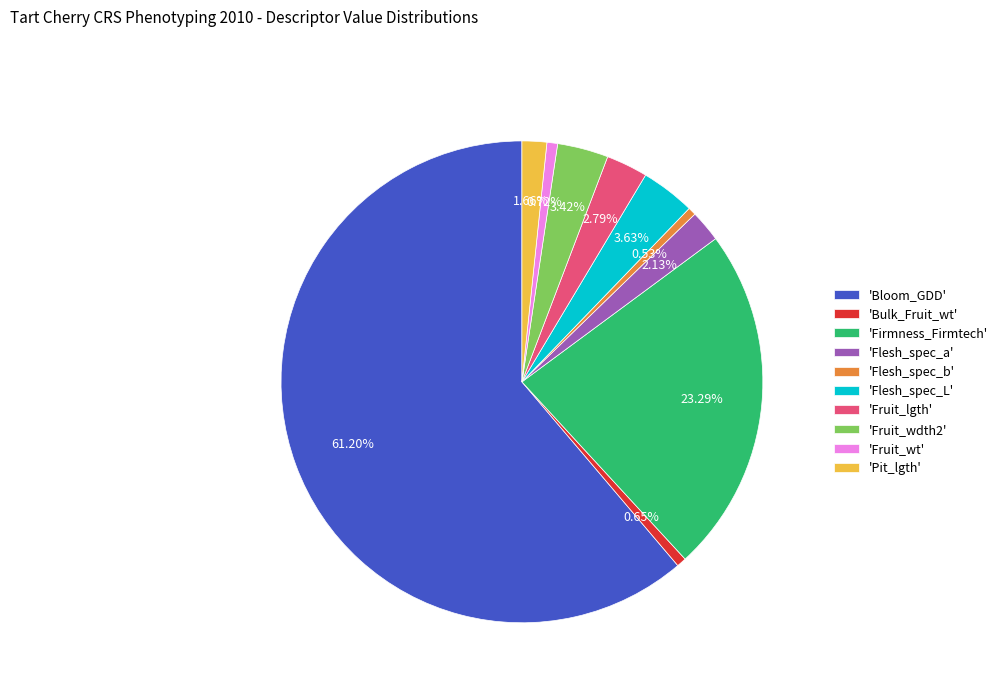

Is the sum of 'Fruit_wdth2' and 'Flesh_spec_a' greater than half?

No